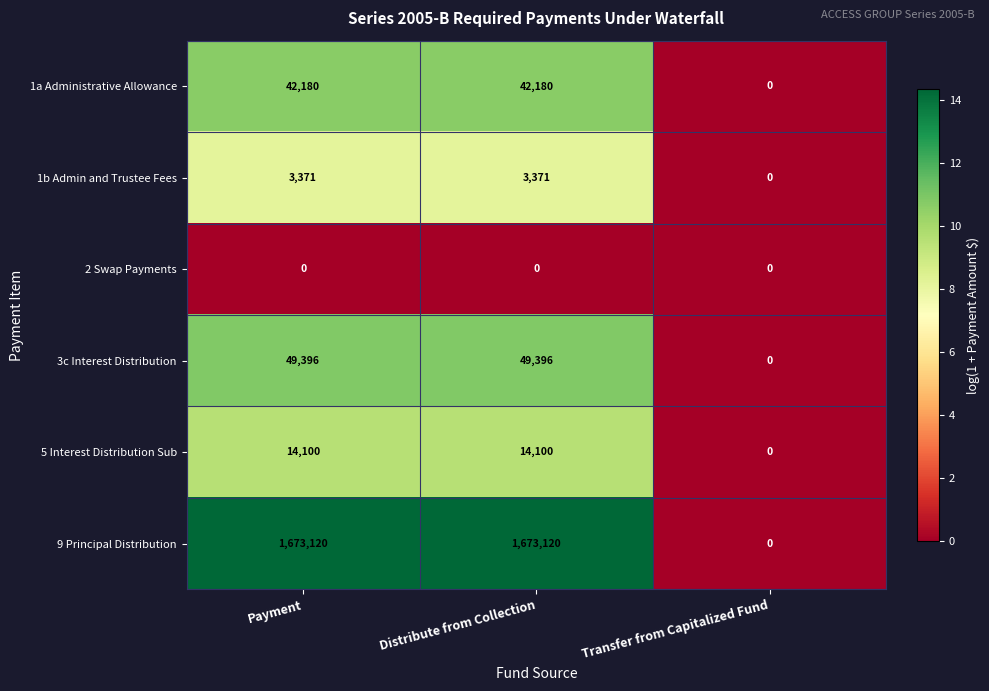

Which series has the largest range (max minus min)?

9 Principal Distribution